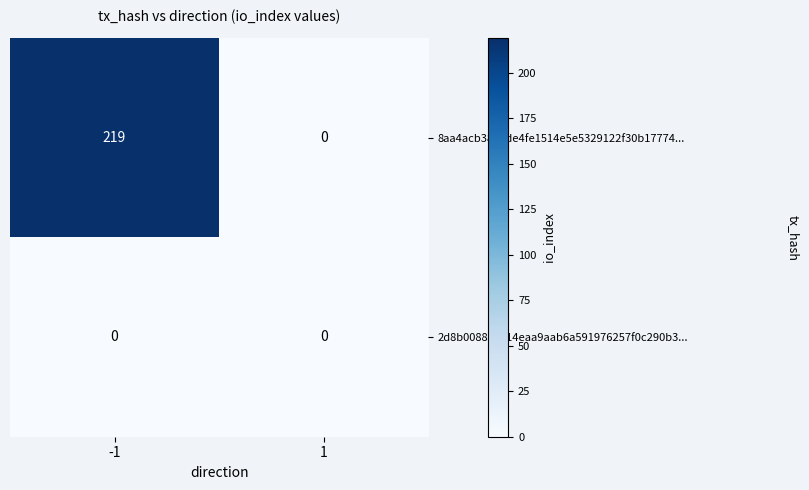

What is the sum of all 8aa4acb3856de4fe1514e5e5329122f30b17774... values?

219